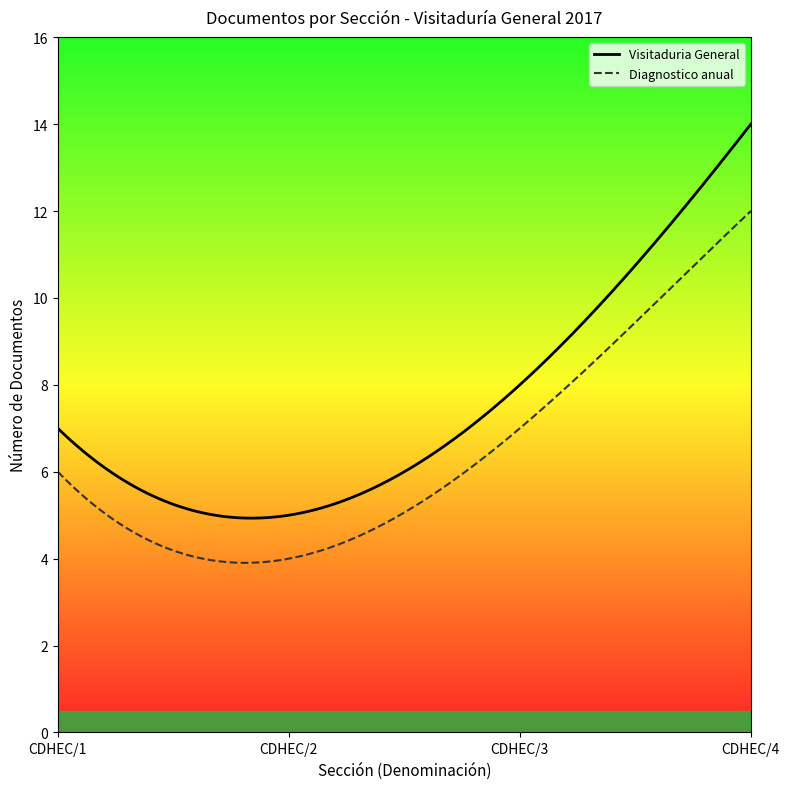

List the series in order of their peak value, highest first.

Visitaduria General, Diagnostico anual